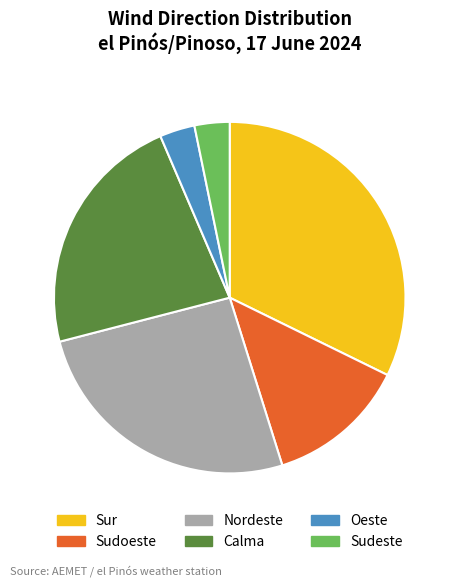

What is the largest slice in the pie chart?

Sur